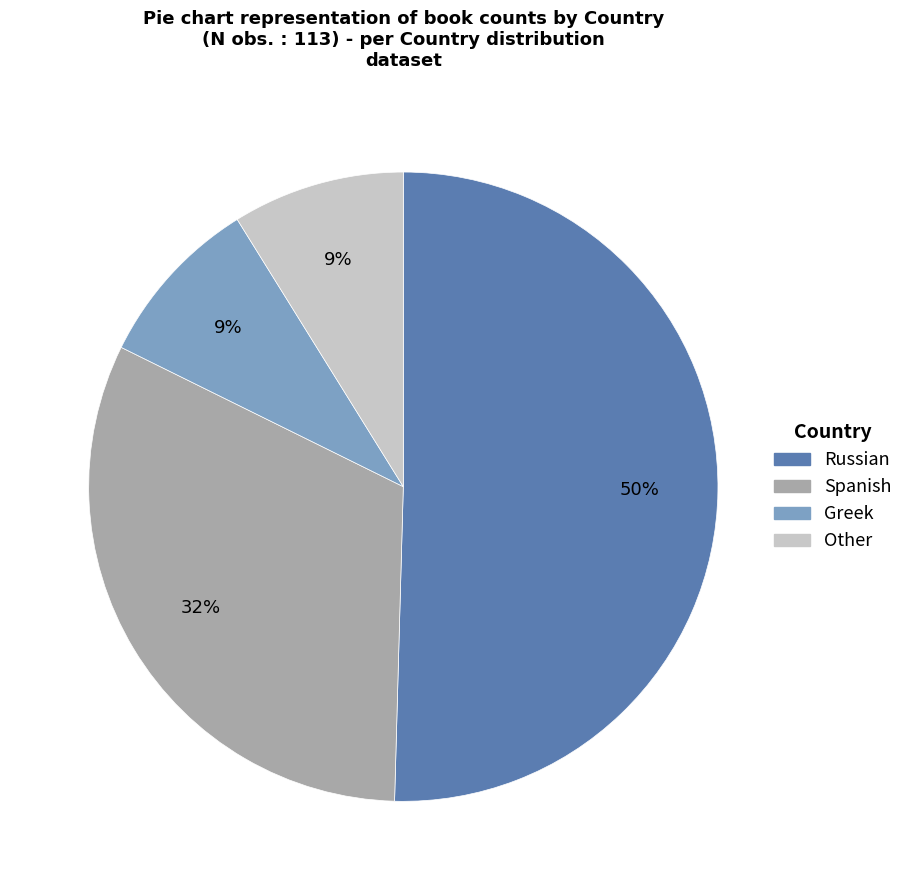

Is it true that Spanish is 32% of the pie?

True